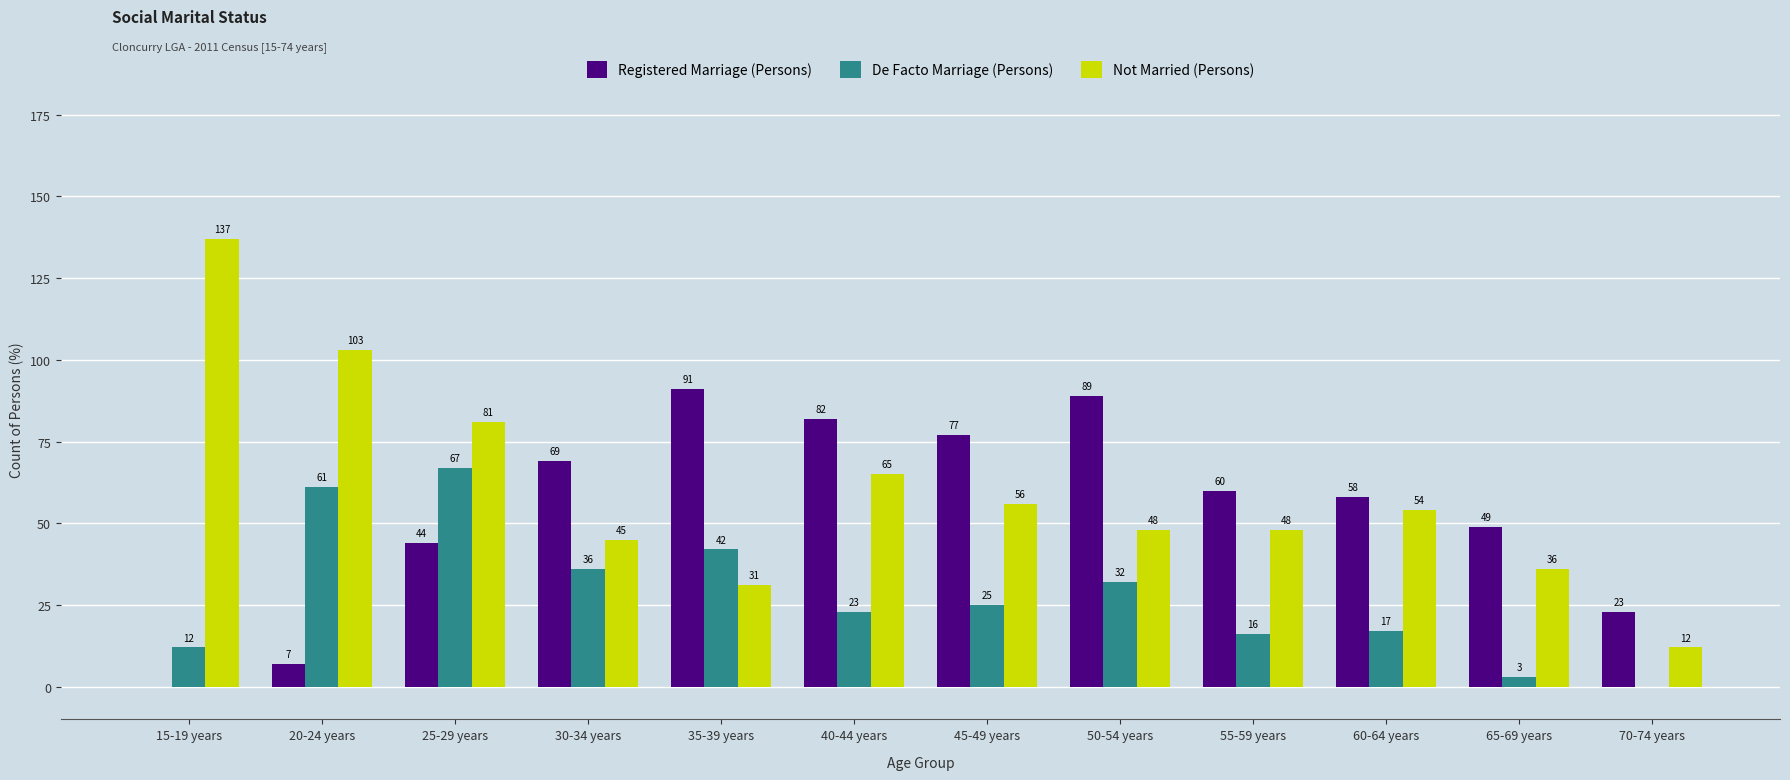

Reading right to left, what are all the values shown in this chart?

Registered Marriage (Persons): 23	49	58	60	89	77	82	91	69	44	7	0
De Facto Marriage (Persons): 0	3	17	16	32	25	23	42	36	67	61	12
Not Married (Persons): 12	36	54	48	48	56	65	31	45	81	103	137